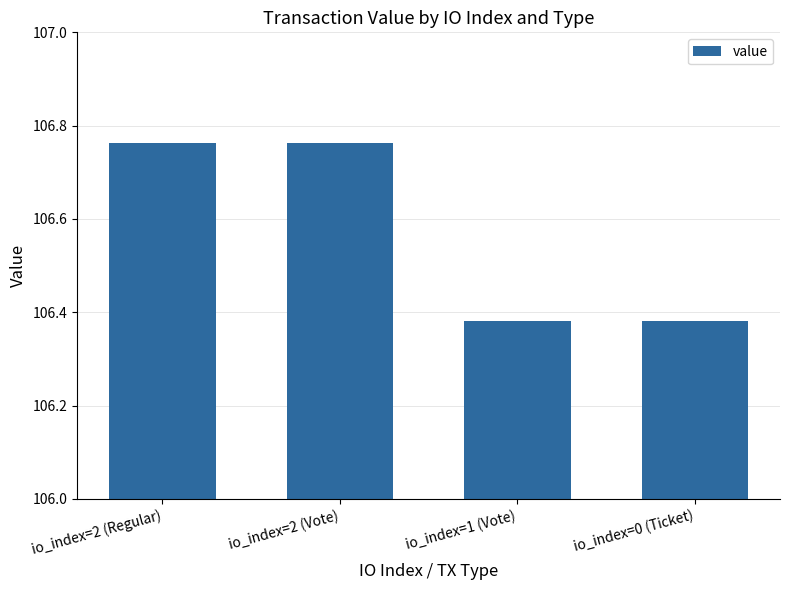

Is it true that the value at io_index=1 (Vote) is 69.7?

False